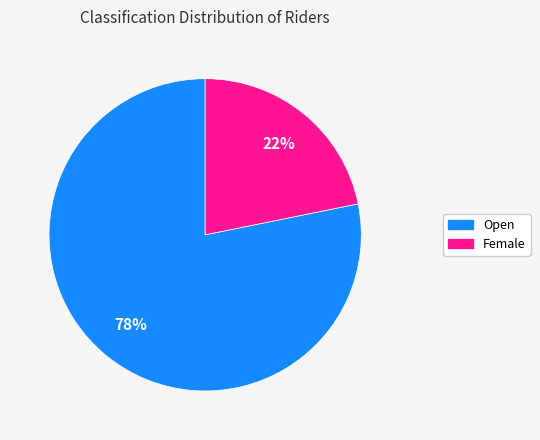

To the nearest percent, what portion does Female represent?

22%